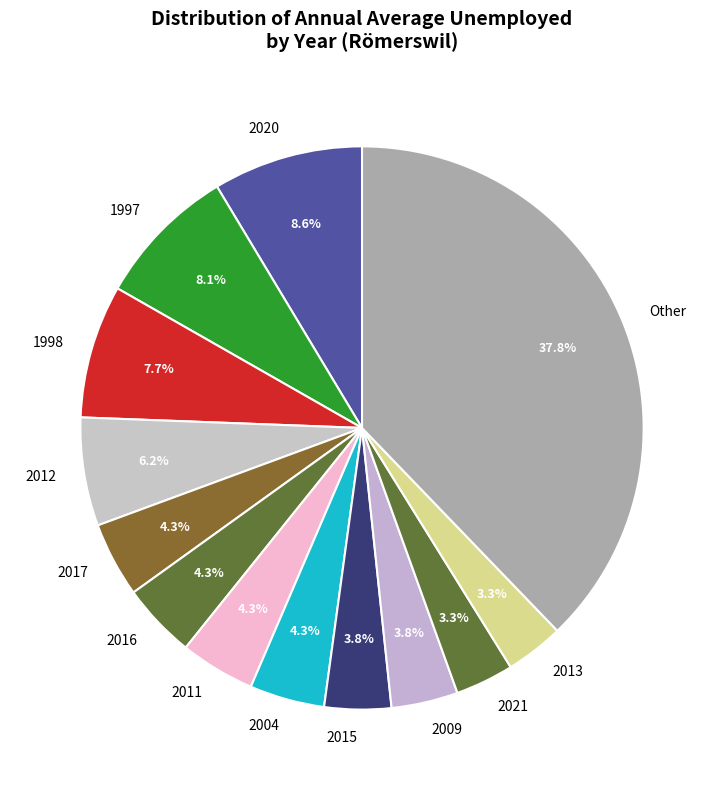

Approximately how many times larger is the value at 2004 compared to 1998?

0.6